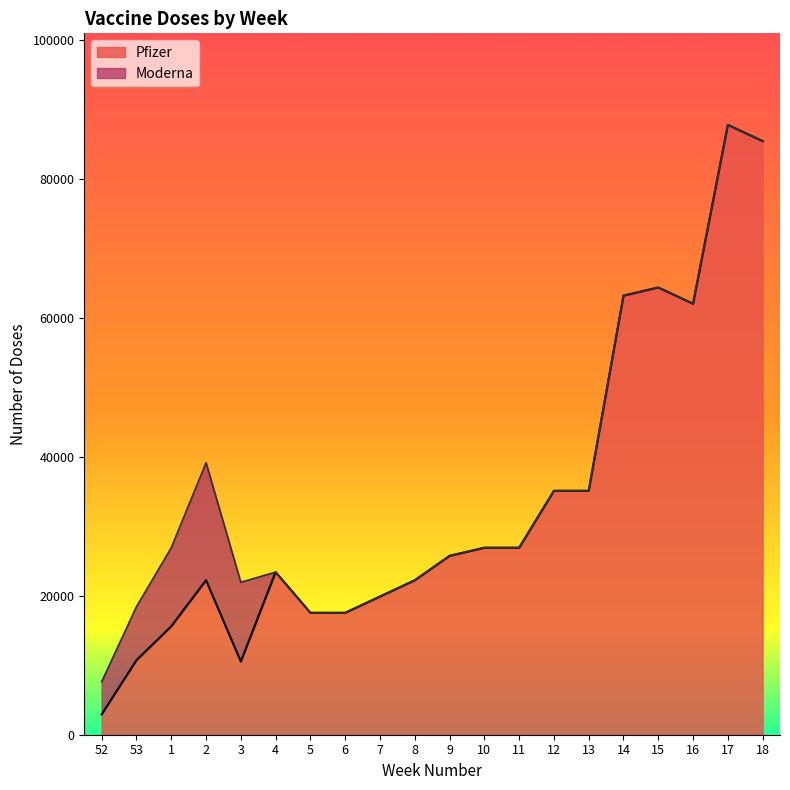

Between 8 and 9, which is larger?

9